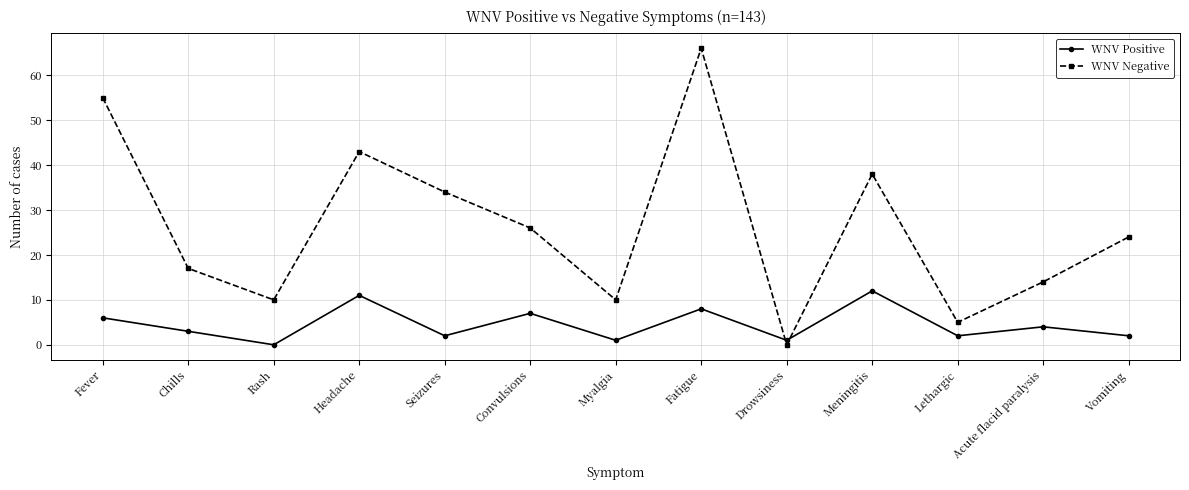

What is the spread (max minus min) of values at Seizures?

32